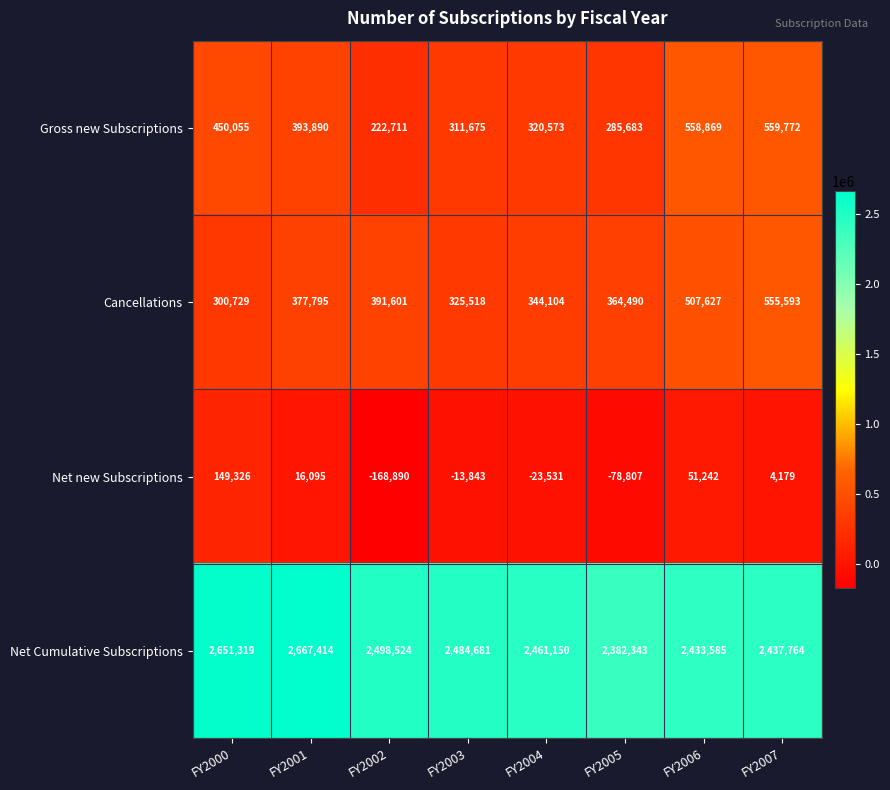

At which label does Cancellations reach its minimum?

FY2000